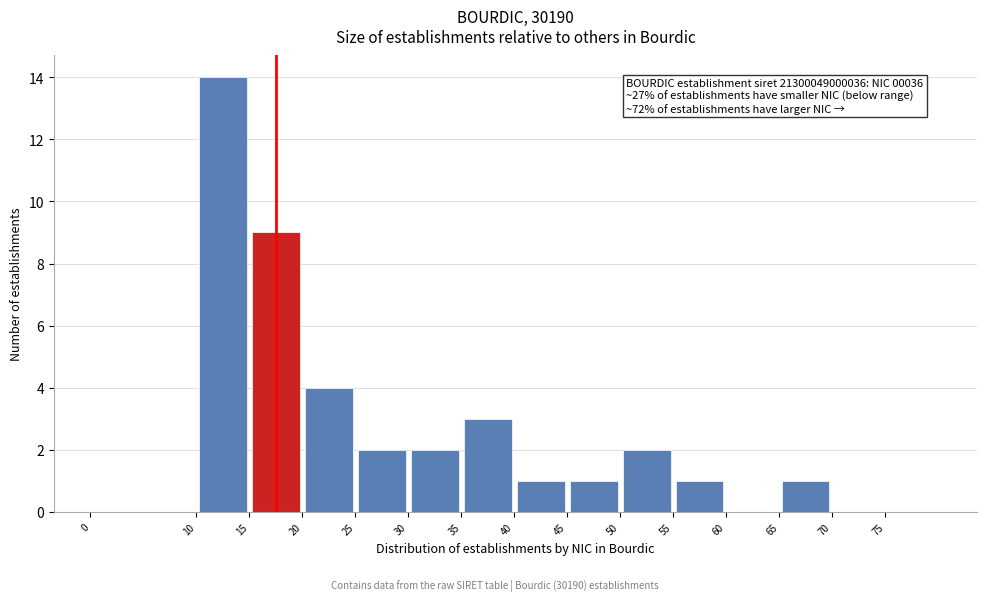

Which range on the x-axis has the tallest bar?

10 to 15